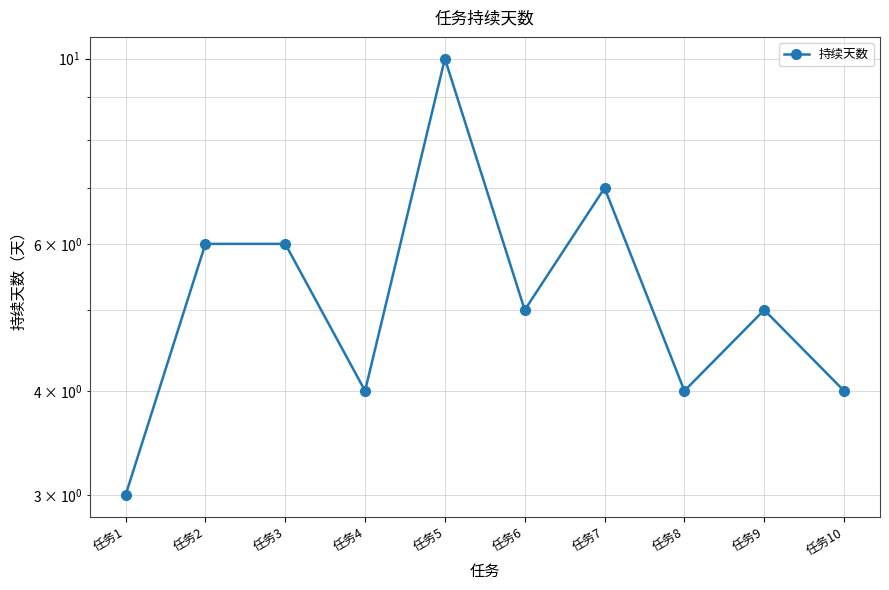

What is the approximate value at 任务9?

5